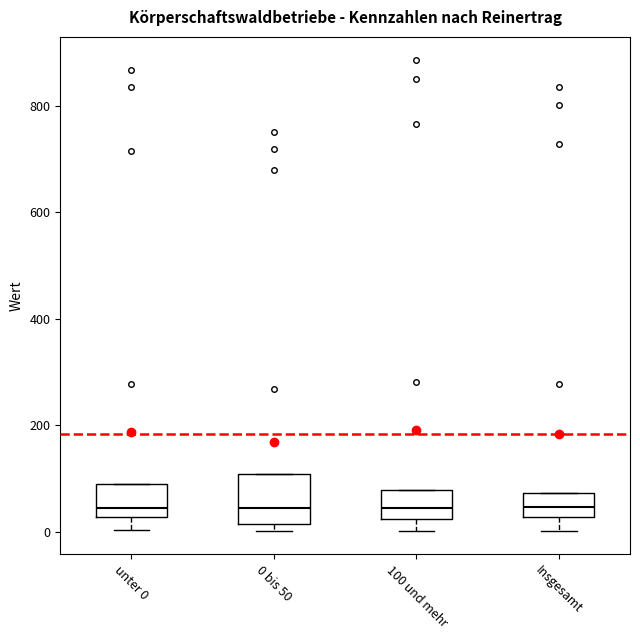

Where is the upper edge of the box for 100 und mehr on the y-axis? The values are not printed on the chart, so give them approximately, as read against the axis.

80